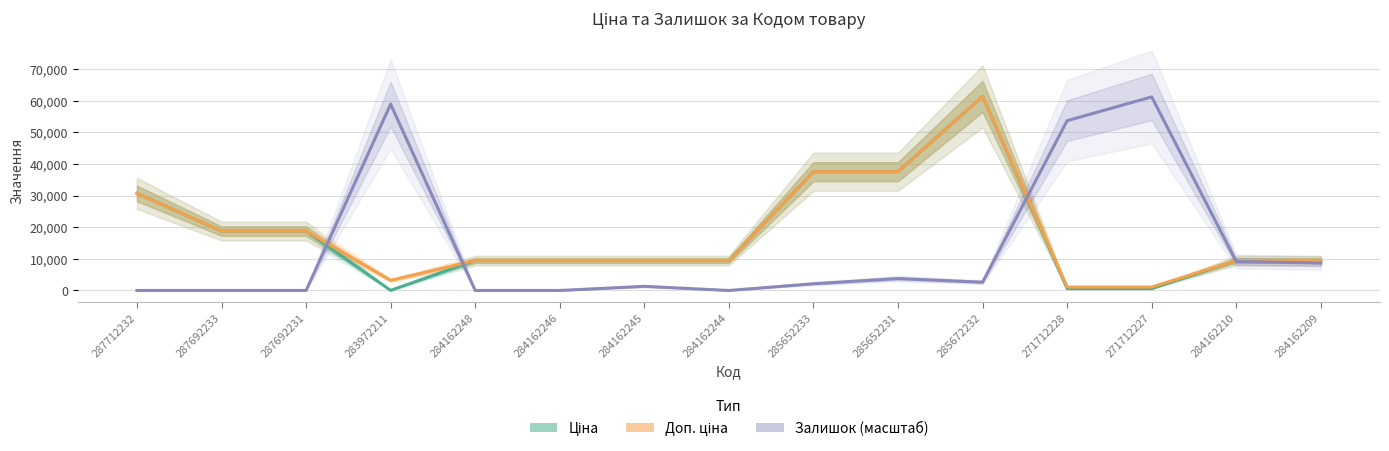

True or false: Залишок (масштаб) and Ціна cross at least once.

True